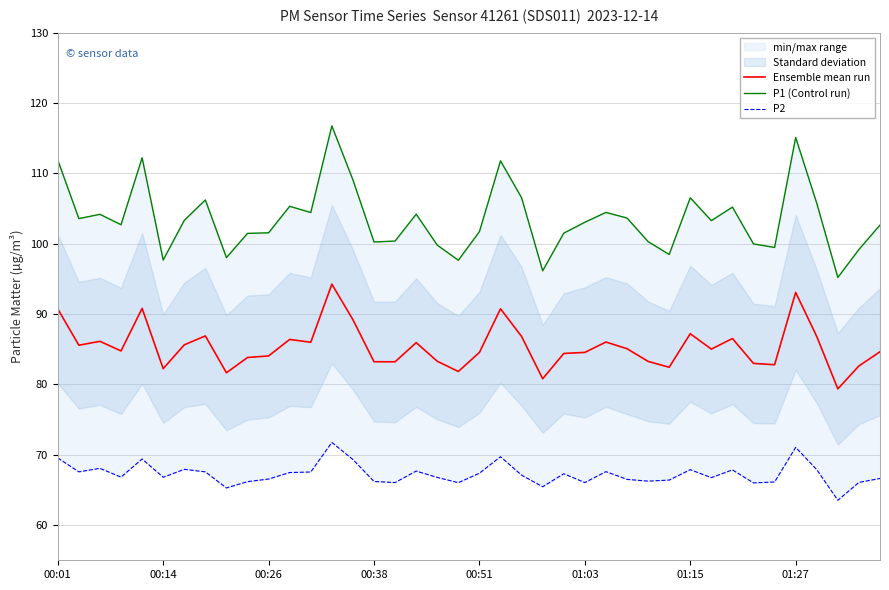

Is it true that P1 (Control run) equals 161.3 at 12?

False